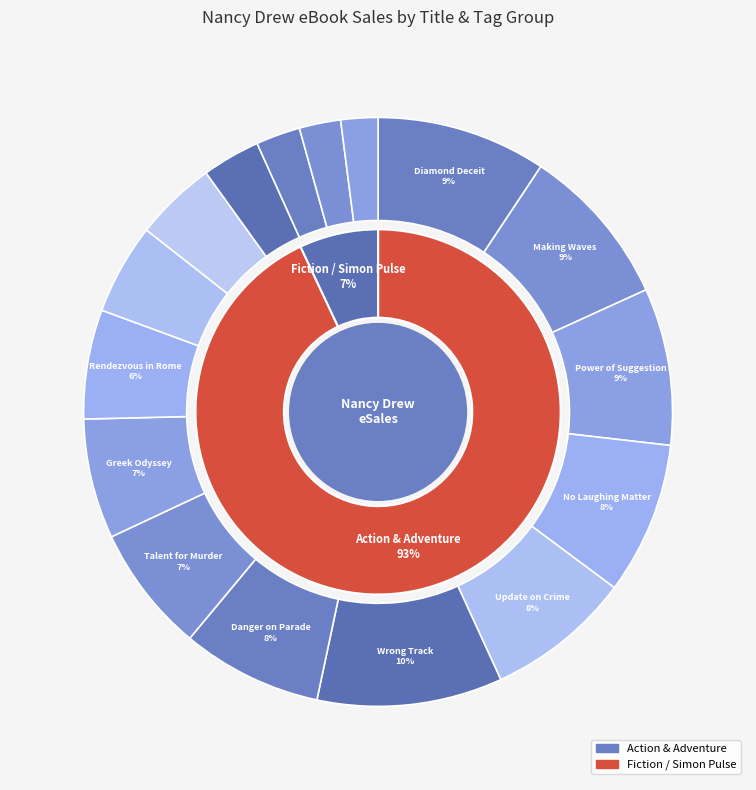

How many slices are in this pie chart?

16